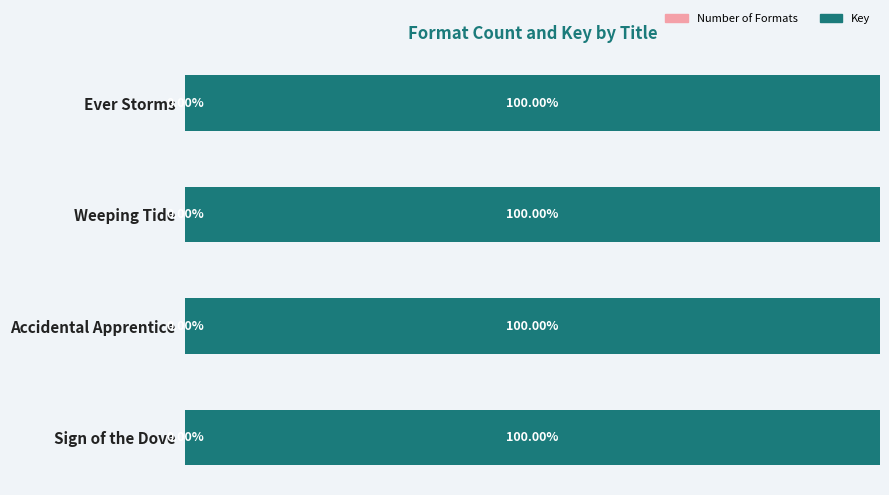

Reading left to right, list all the values displayed in this chart.

Number of Formats: 0.0	0.0	0.0	0.0
Key: 100.0	100.0	100.0	100.0